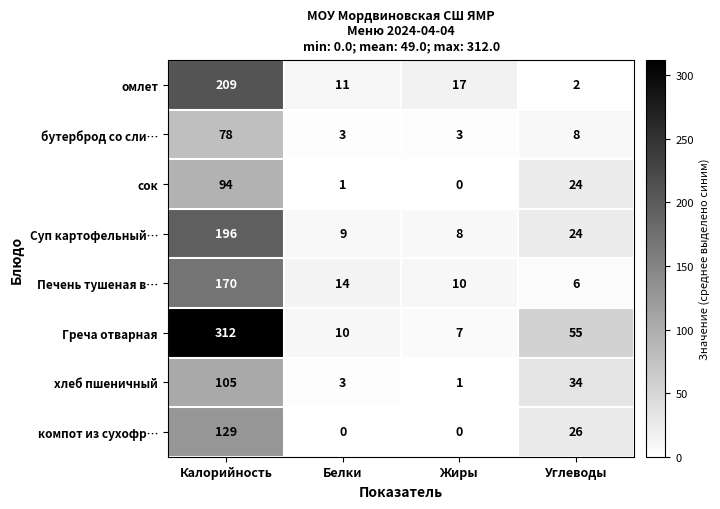

At which label does Суп картофельный… reach its peak?

Калорийность